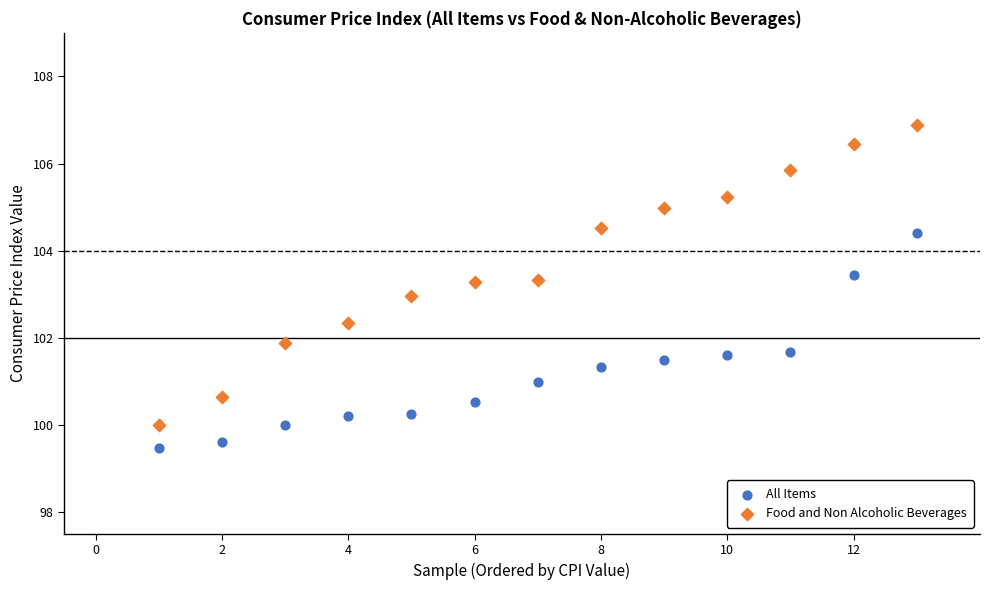

Which series contains the highest Y value?

Food and Non Alcoholic Beverages